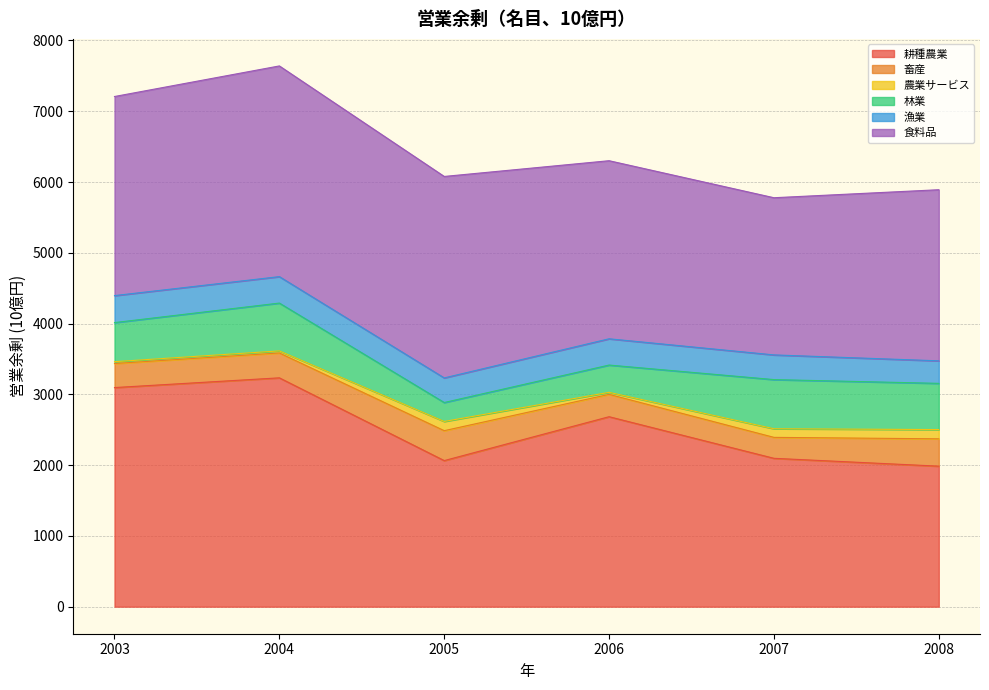

Is it true that 耕種農業 equals 5096.2 at 2004?

False